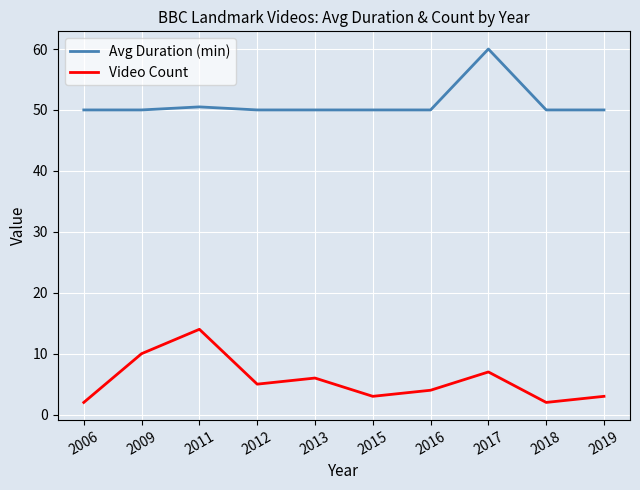

At which category is the sum across all series the highest?

2017